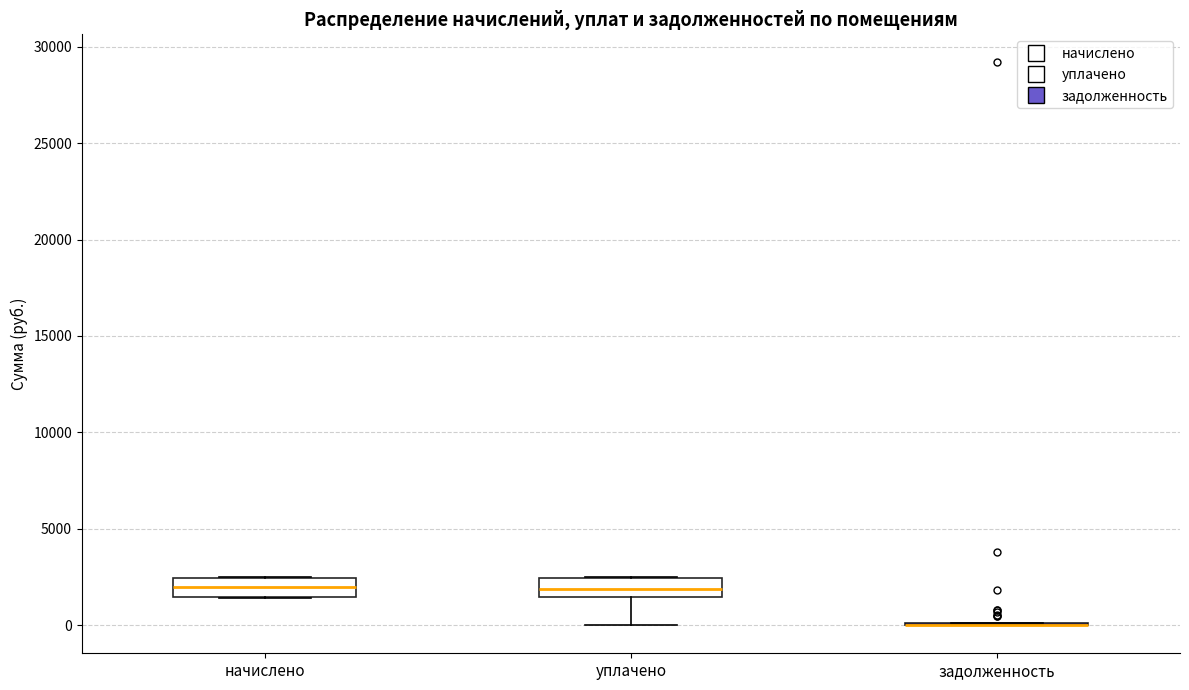

Reading left to right, read every box against the y-axis: the position of its median line, the range the box covers, and the ends of its whiskers. The values are not printed on the chart, so give them approximately, as read against the axis.

начислено: median 2000, box 1500 to 2500, whiskers 1500 to 2500
уплачено: median 2000, box 1500 to 2500, whiskers 0 to 2500
задолженность: box collapsed to a line at 0, whiskers 0 to 0